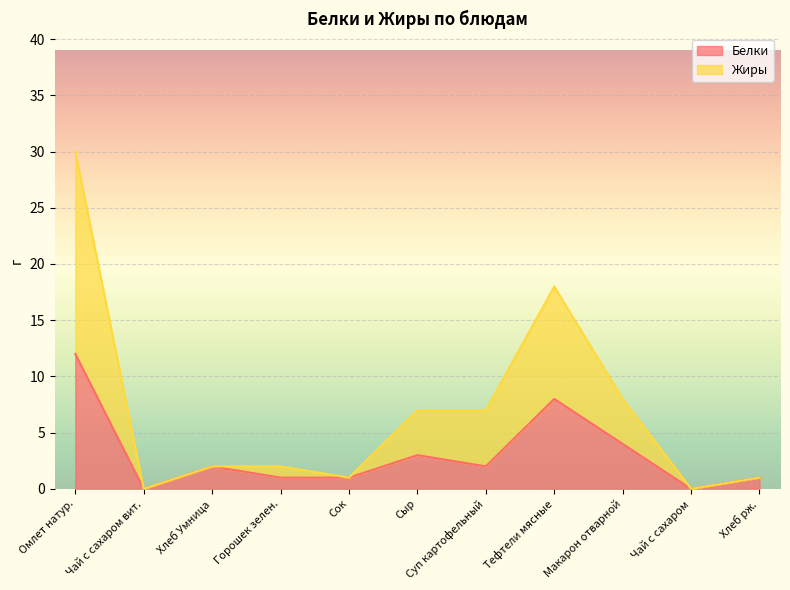

List the labels in order of Жиры value, smallest first.

Чай с сахаром вит., Чай с сахаром, Сок, Хлеб рж., Хлеб Умница, Горошек зелен., Сыр, Суп картофельный, Макарон отварной, Тефтели мясные, Омлет натур.